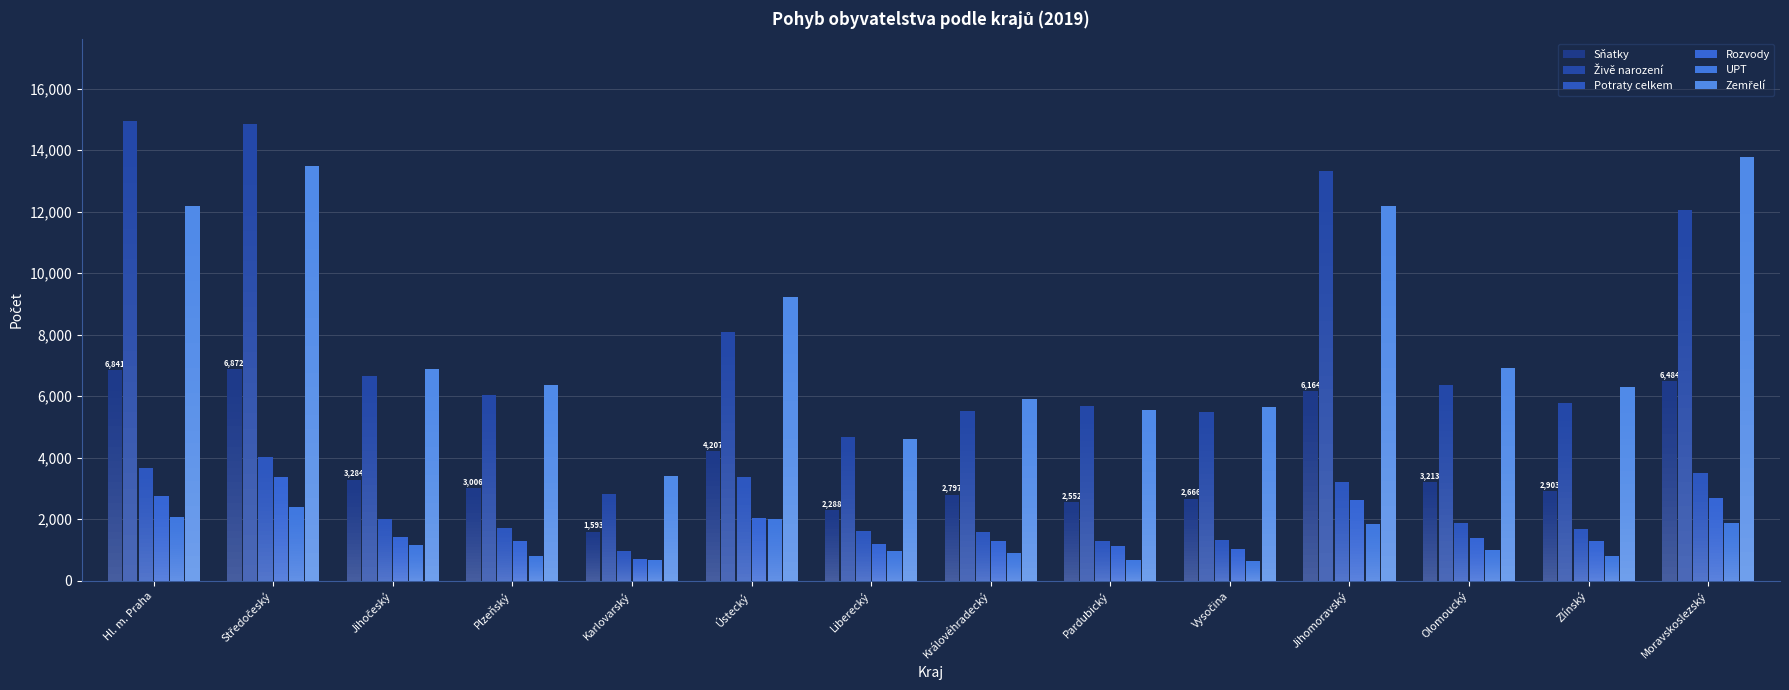

Reading left to right, what are all the values shown in this chart?

Sňatky: Hl. m. Praha=6841	Středočeský=6872	Jihočeský=3284	Plzeňský=3006	Karlovarský=1593	Ústecký=4207	Liberecký=2288	Královéhradecký=2797	Pardubický=2552	Vysočina=2666	Jihomoravský=6164	Olomoucký=3213	Zlínský=2903	Moravskoslezský=6484
Živě narození: Hl. m. Praha=14933	Středočeský=14836	Jihočeský=6665	Plzeňský=6027	Karlovarský=2827	Ústecký=8094	Liberecký=4659	Královéhradecký=5504	Pardubický=5672	Vysočina=5497	Jihomoravský=13328	Olomoucký=6359	Zlínský=5774	Moravskoslezský=12056
Potraty celkem: Hl. m. Praha=3669	Středočeský=4009	Jihočeský=1997	Plzeňský=1717	Karlovarský=971	Ústecký=3362	Liberecký=1612	Královéhradecký=1580	Pardubický=1280	Vysočina=1314	Jihomoravský=3220	Olomoucký=1872	Zlínský=1677	Moravskoslezský=3497
Rozvody: Hl. m. Praha=2743	Středočeský=3381	Jihočeský=1433	Plzeňský=1279	Karlovarský=694	Ústecký=2022	Liberecký=1180	Královéhradecký=1286	Pardubický=1117	Vysočina=1030	Jihomoravský=2631	Olomoucký=1377	Zlínský=1274	Moravskoslezský=2694
UPT: Hl. m. Praha=2067	Středočeský=2379	Jihočeský=1143	Plzeňský=808	Karlovarský=661	Ústecký=2005	Liberecký=953	Královéhradecký=908	Pardubický=662	Vysočina=638	Jihomoravský=1828	Olomoucký=999	Zlínský=805	Moravskoslezský=1888
Zemřelí: Hl. m. Praha=12178	Středočeský=13471	Jihočeský=6885	Plzeňský=6356	Karlovarský=3405	Ústecký=9208	Liberecký=4607	Královéhradecký=5901	Pardubický=5558	Vysočina=5636	Jihomoravský=12190	Olomoucký=6914	Zlínský=6291	Moravskoslezský=13762